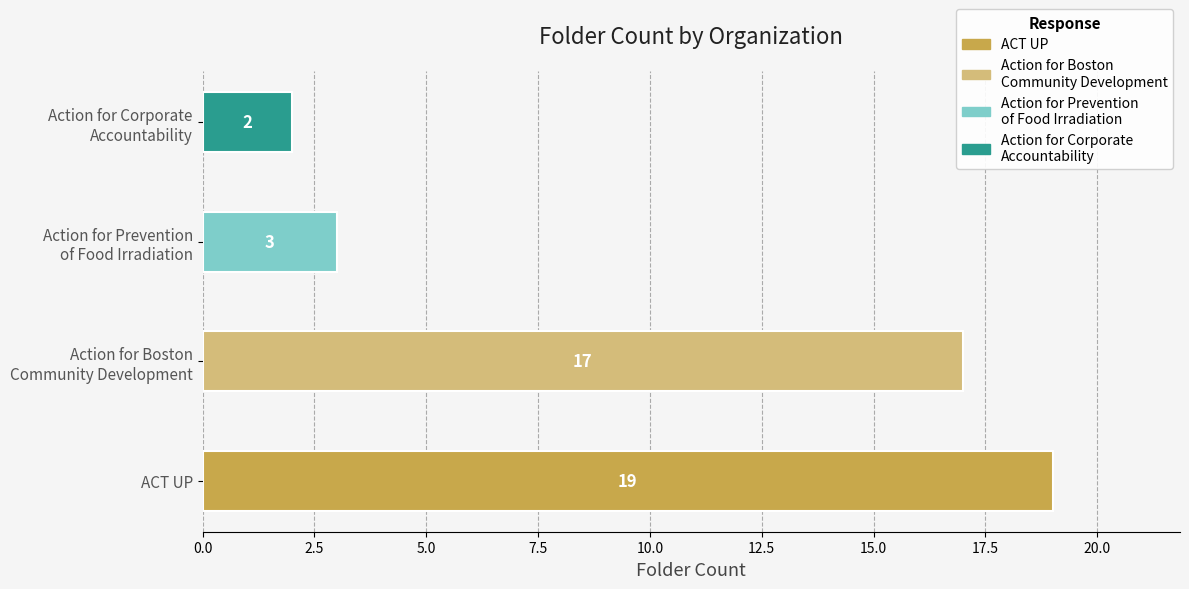

Rank the categories by value from highest to lowest.

ACT UP, Action for Boston
Community Development, Action for Prevention
of Food Irradiation, Action for Corporate
Accountability